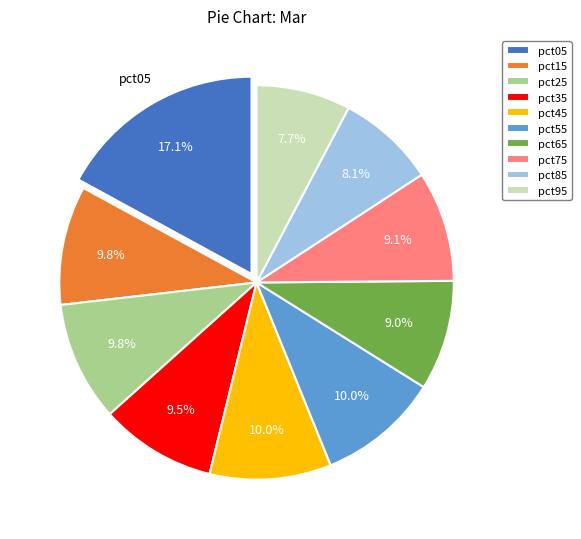

Is pct65 the majority of the pie?

No